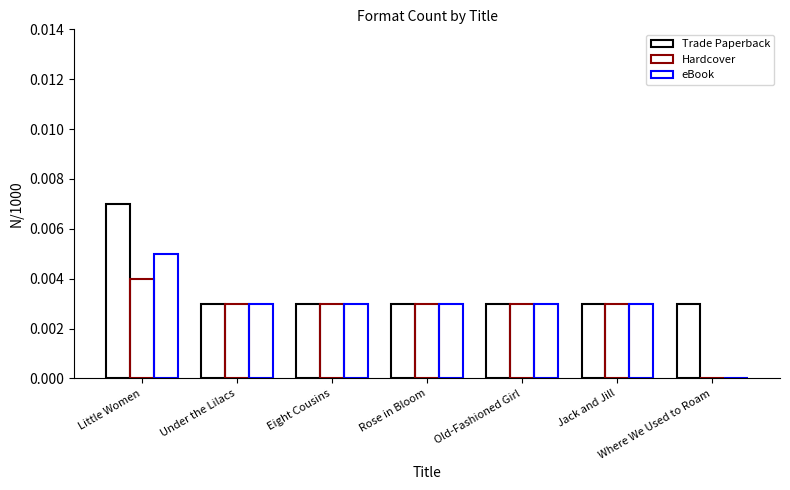

At which label does Trade Paperback reach its peak?

Little Women